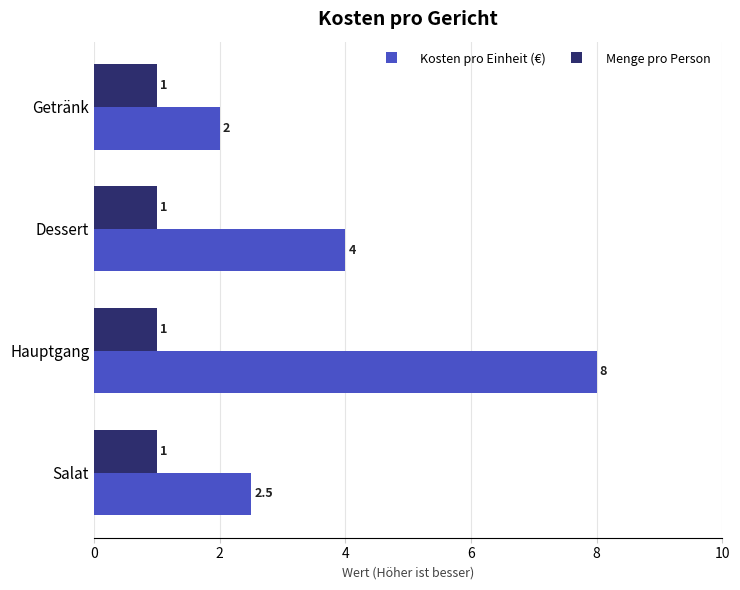

What value does the Menge pro Person series have at Salat?

1.0